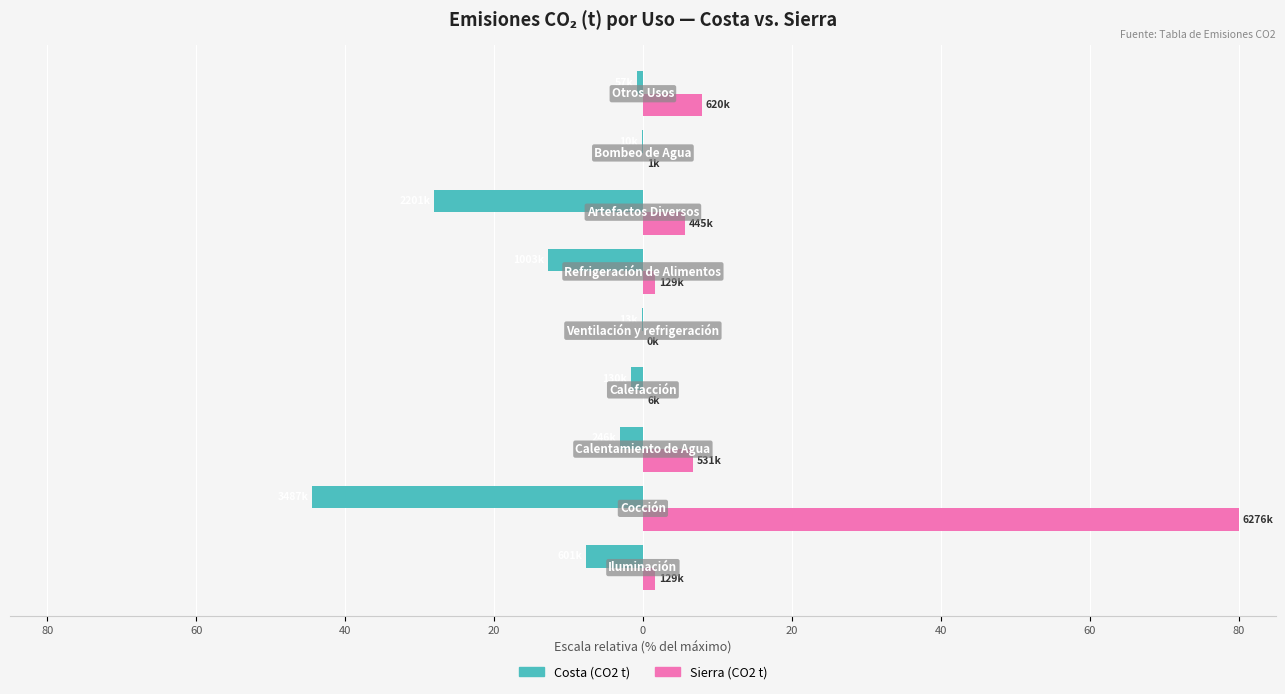

What are all the series names shown in the legend?

Costa (CO2 t), Sierra (CO2 t)